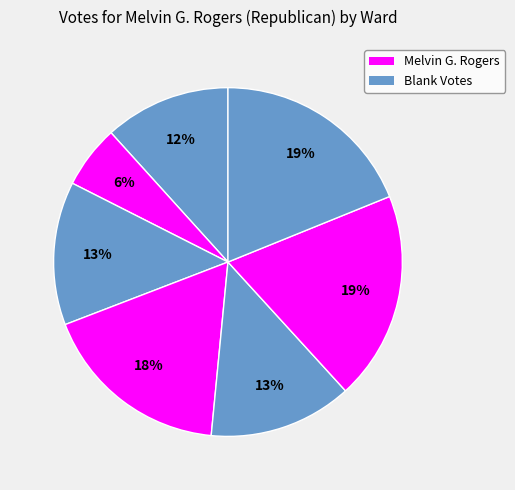

How many slices are in this pie chart?

7